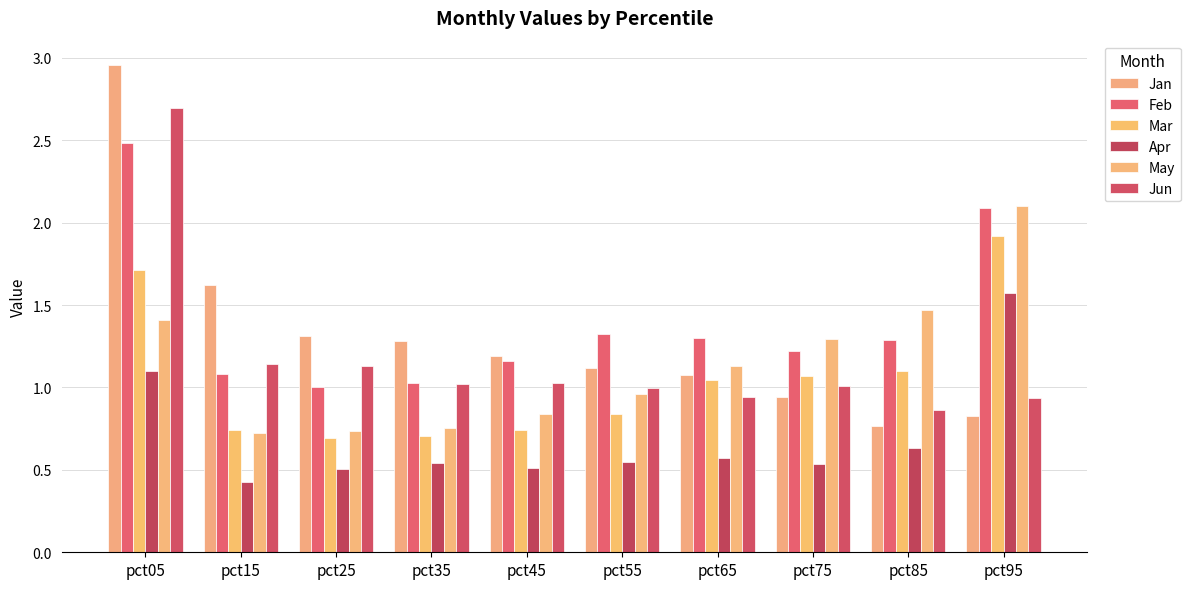

What is the maximum value shown in the chart?

3.0